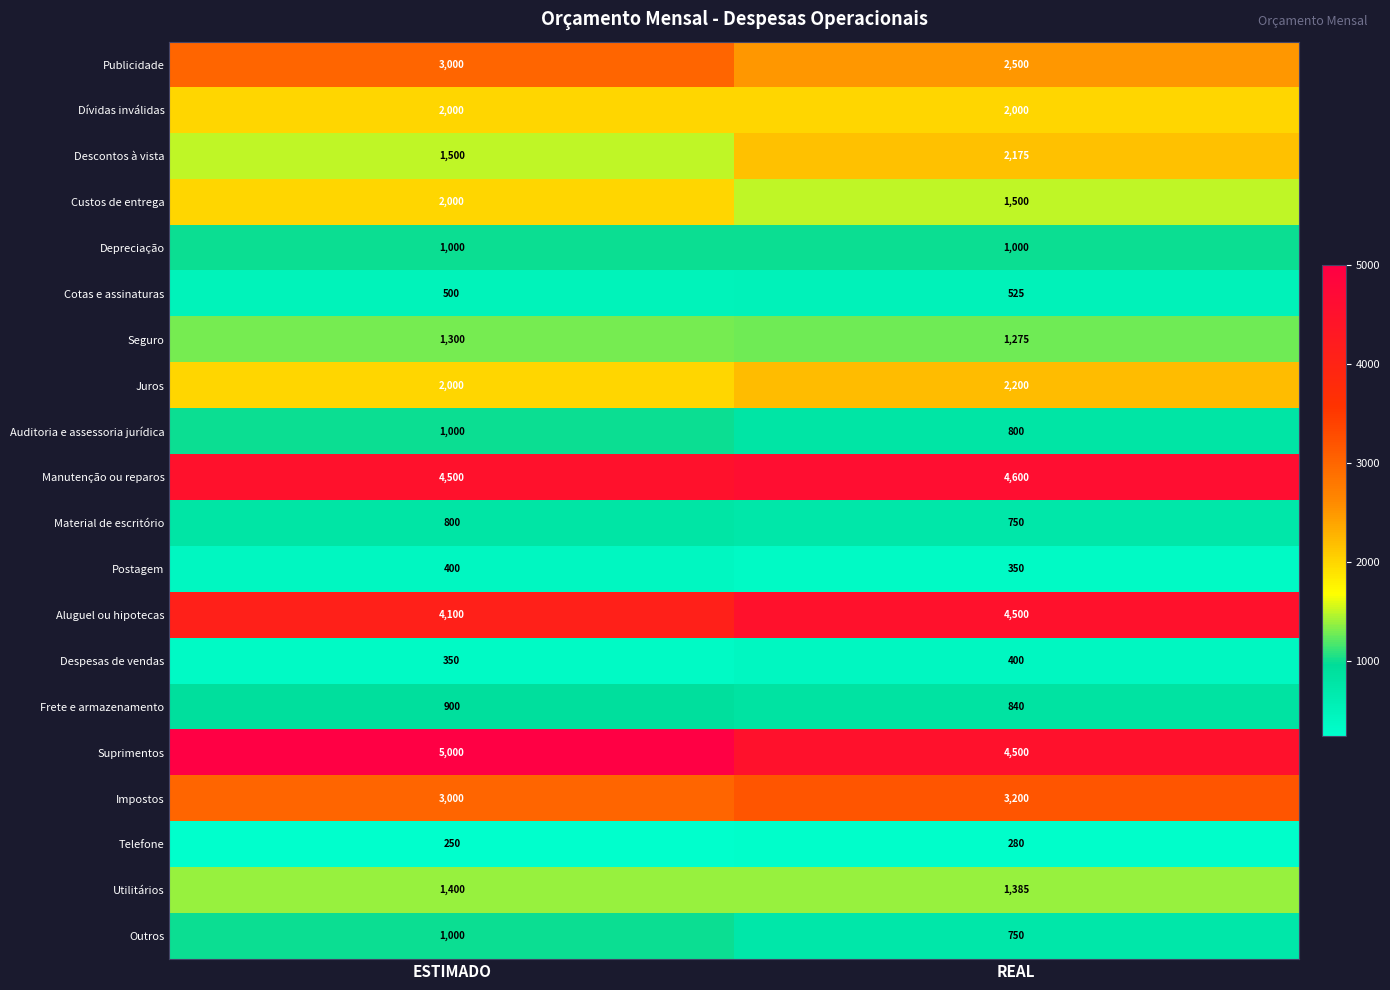

Rank the categories by Outros value from highest to lowest.

ESTIMADO, REAL